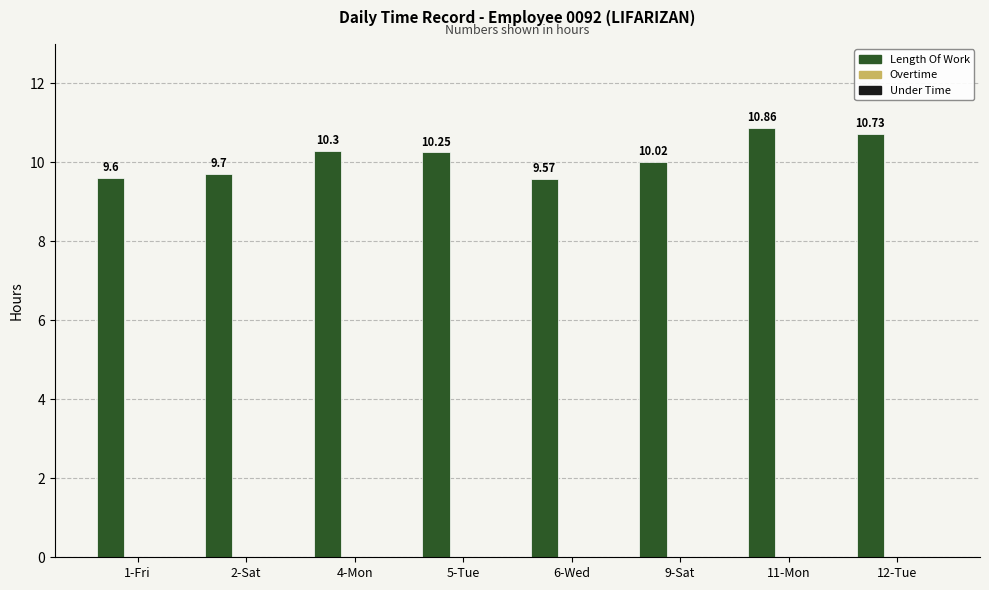

List the labels in order of value, largest first.

11-Mon, 12-Tue, 4-Mon, 5-Tue, 9-Sat, 2-Sat, 1-Fri, 6-Wed